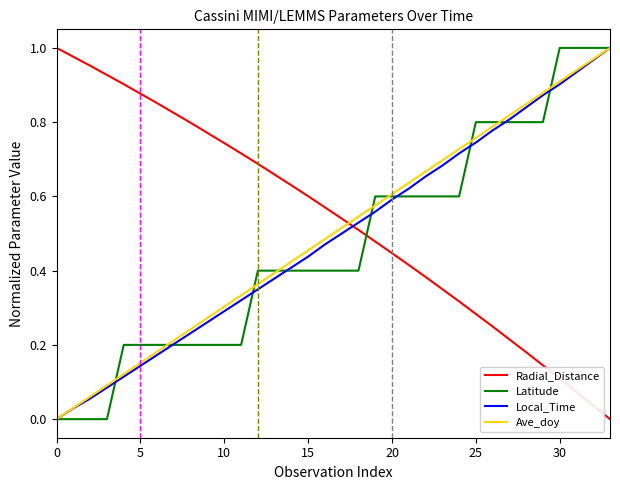

How many values in the Radial_Distance series exceed 0?

33